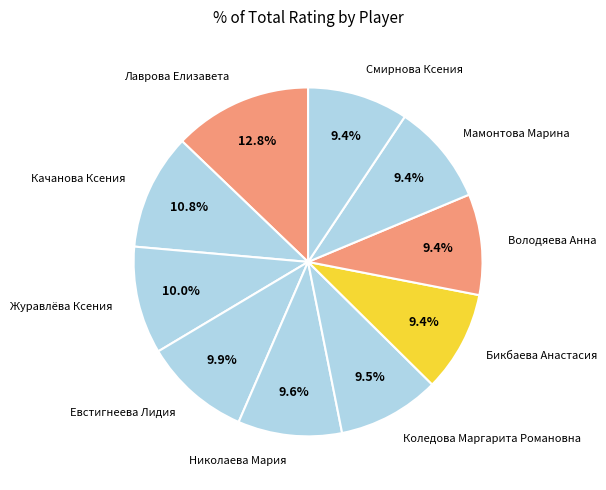

The Коледова Маргарита Романовна slice represents 4% of the pie. True or false?

False